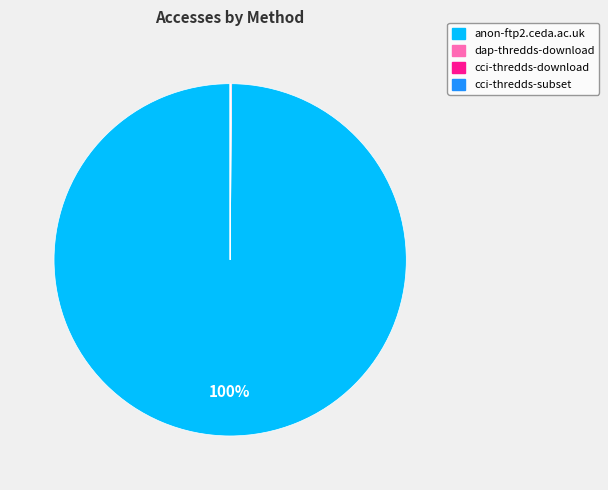

Is there any slice that represents more than half of the pie?

Yes